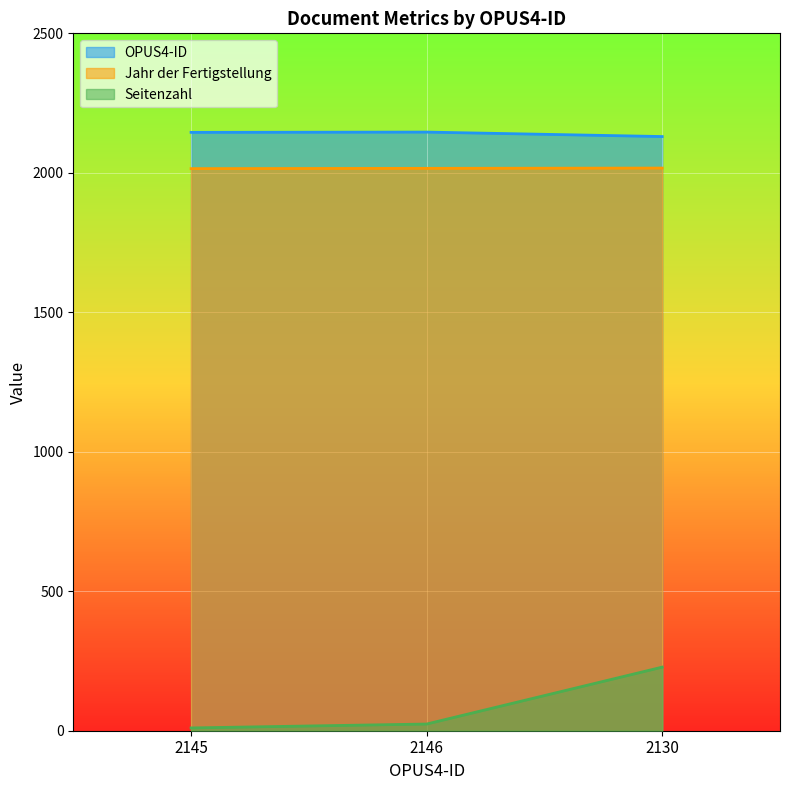

What is the difference between the highest and lowest values at 2130?

1902